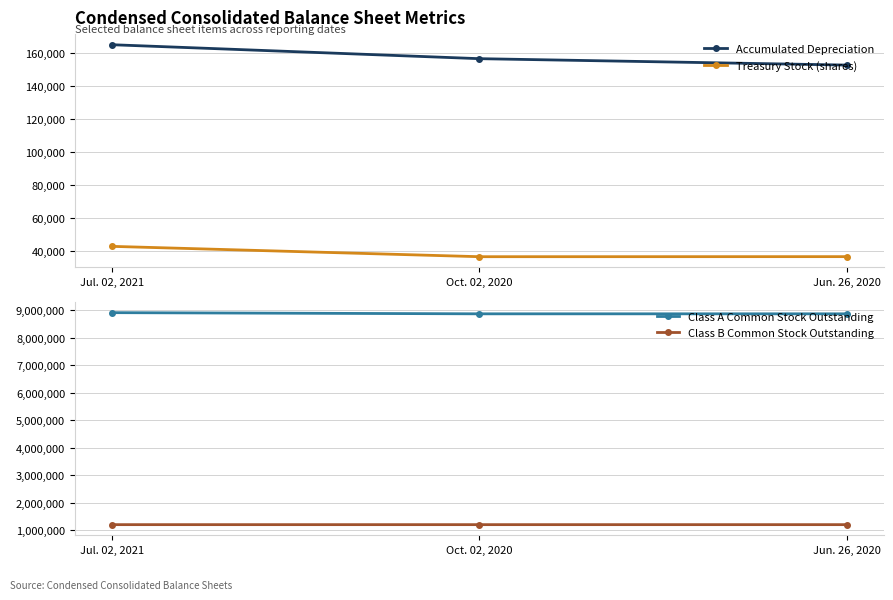

What is the spread (max minus min) of values at Oct. 02, 2020?

8836919